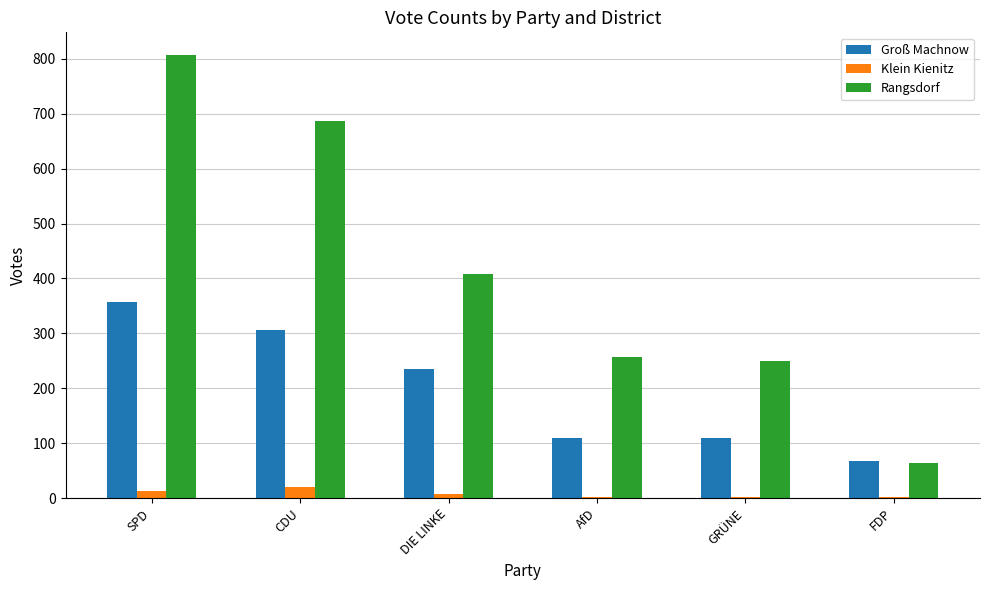

Is the value of Groß Machnow at CDU greater than the value of Rangsdorf at AfD?

Yes